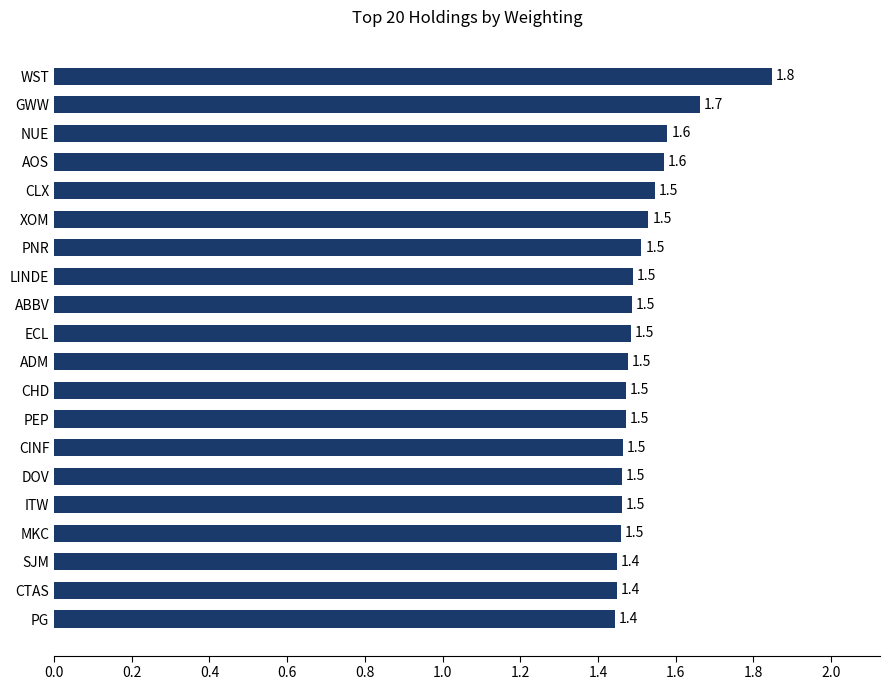

What is the sum of all values?

30.3